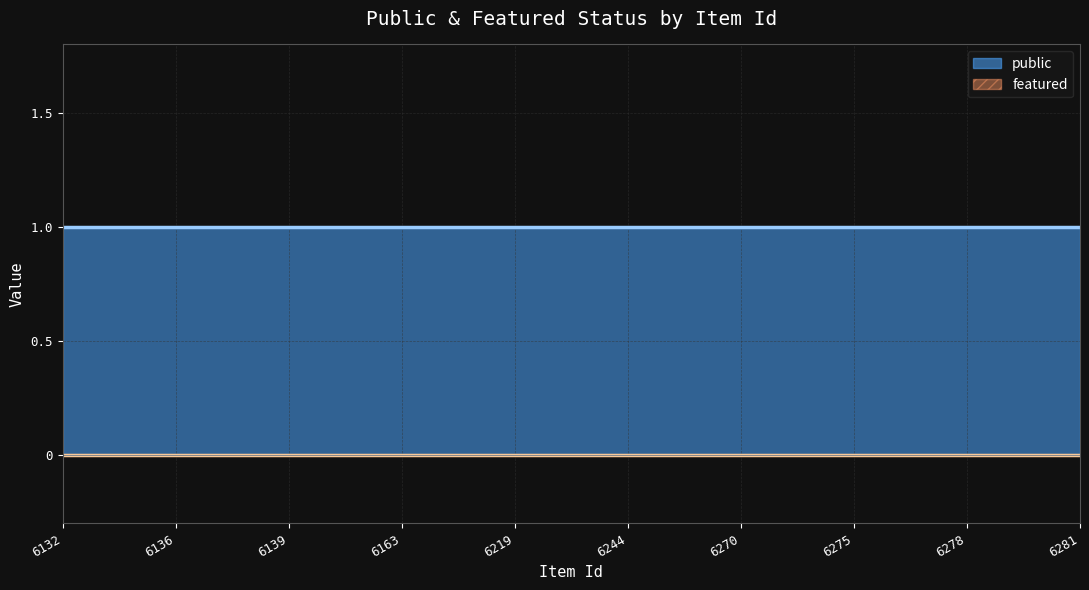

Reading left to right, extract all data points from this chart.

public: 1	1	1	1	1	1	1	1	1	1
featured: 0	0	0	0	0	0	0	0	0	0